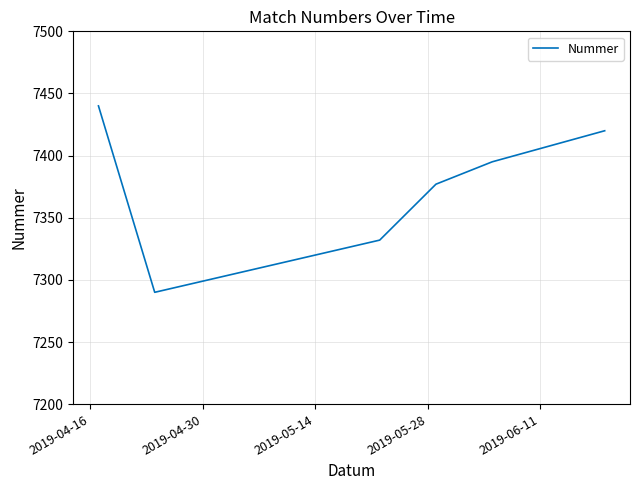

What is the maximum value shown in the chart?

7440